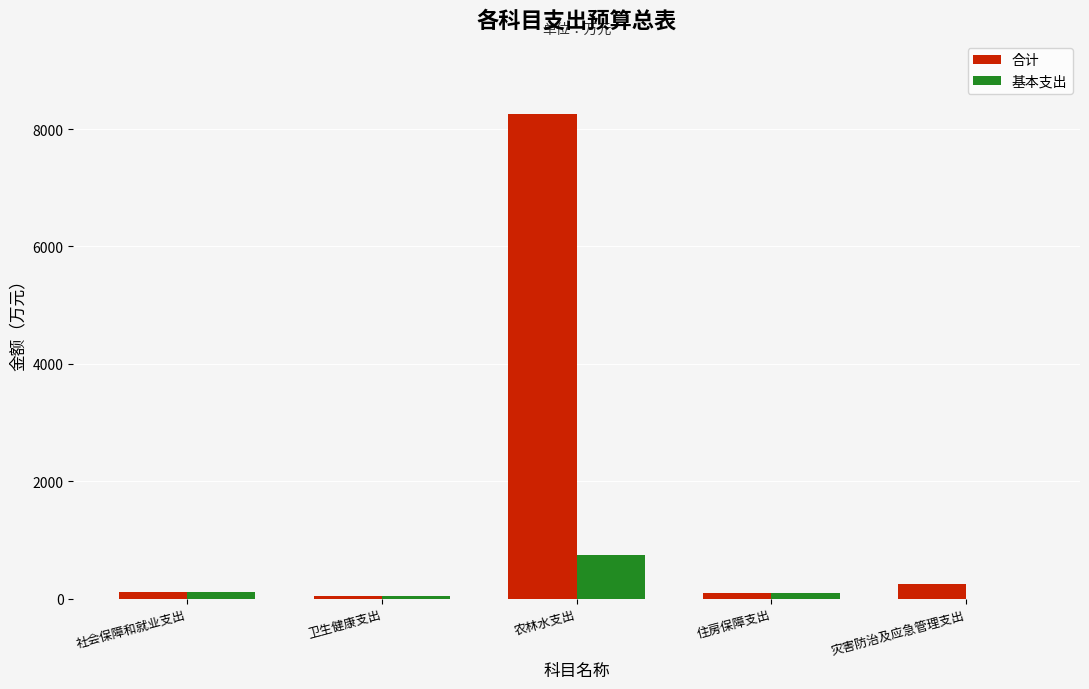

What is the maximum value shown in the chart?

8262.4